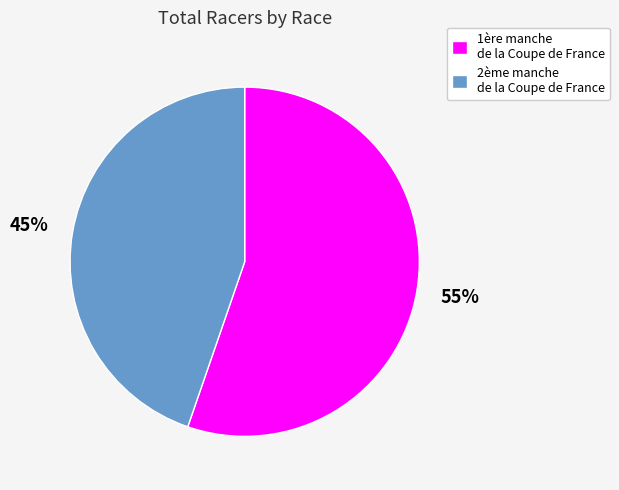

Is there a majority slice in this chart?

Yes